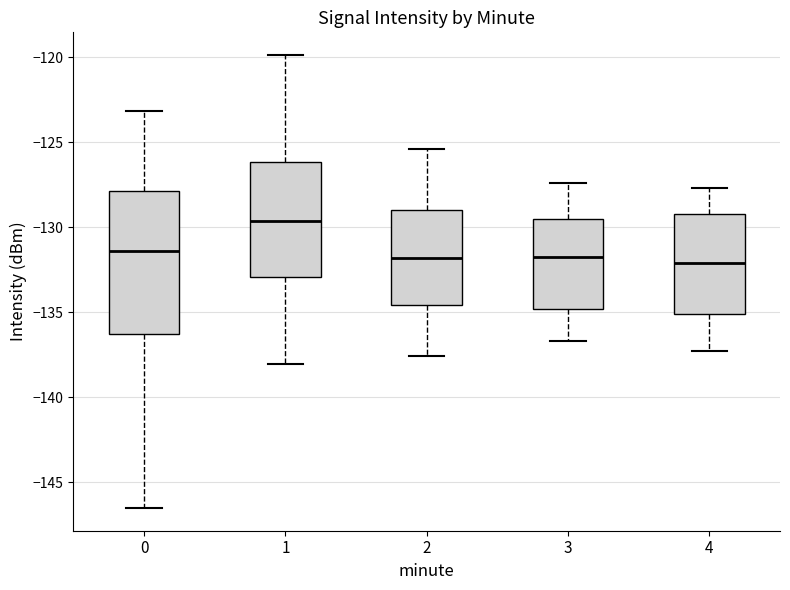

Reading left to right, transcribe this box plot: for each box, give where its median line is, the range the box spans, and where its two whiskers end, as read against the y-axis. The values are not printed on the chart, so give them approximately, as read against the axis.

0: median -131.5, box -136.5 to -128.0, whiskers -146.5 to -123.0
1: median -129.5, box -133.0 to -126.0, whiskers -138.0 to -120.0
2: median -132.0, box -134.5 to -129.0, whiskers -137.5 to -125.5
3: median -131.5, box -135.0 to -129.5, whiskers -136.5 to -127.5
4: median -132.0, box -135.0 to -129.0, whiskers -137.5 to -127.5